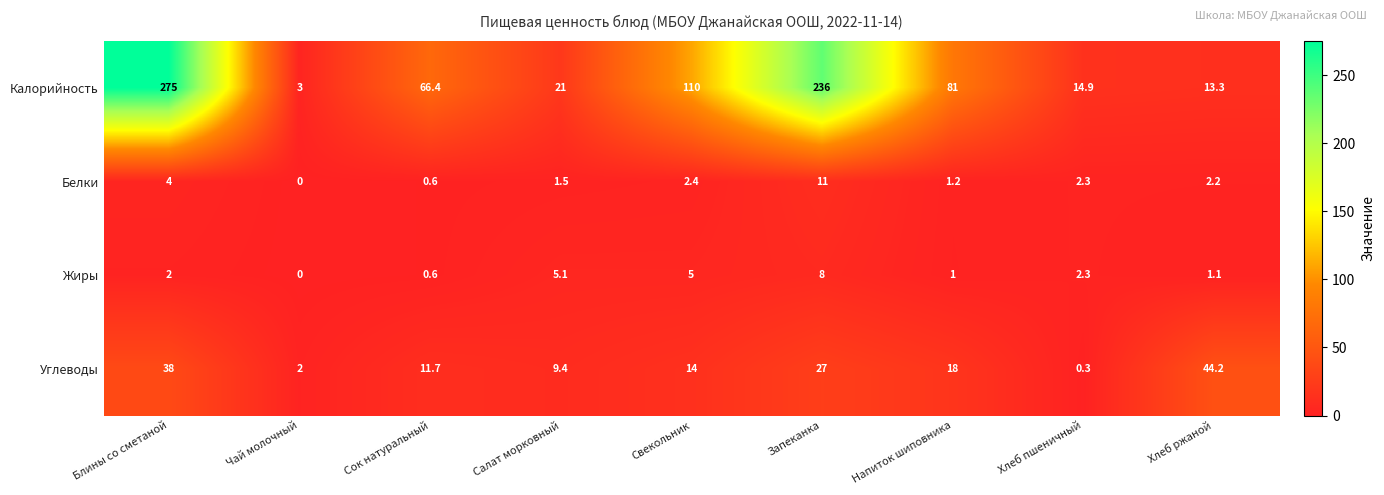

Which series has the largest total across all categories?

Калорийность